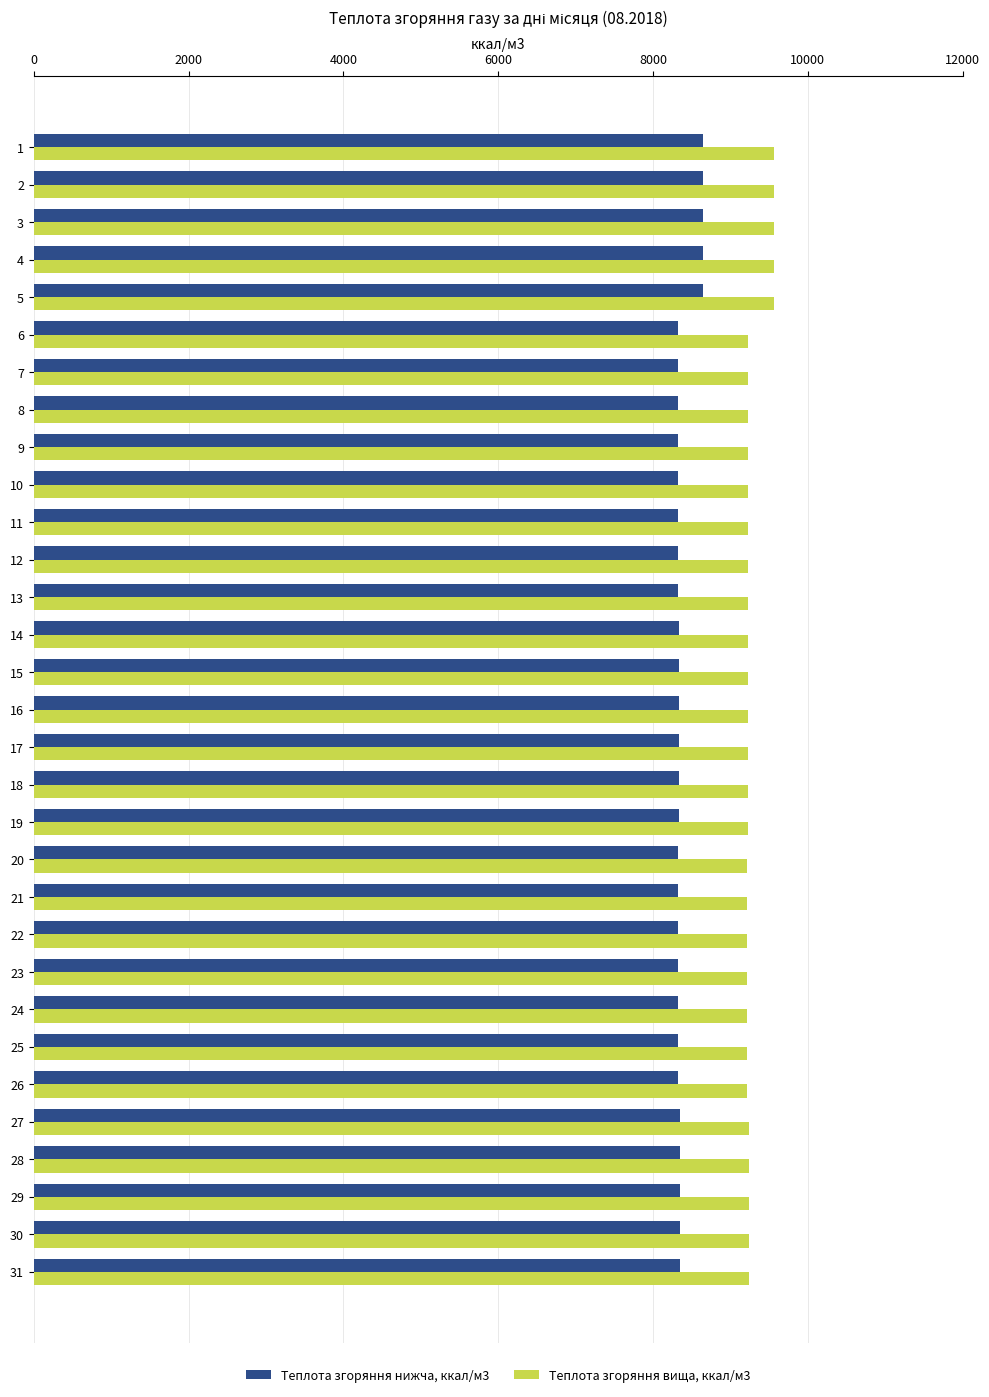

At 7, list the series in order from smallest to largest.

Теплота згоряння нижча, ккал/м3, Теплота згоряння вища, ккал/м3